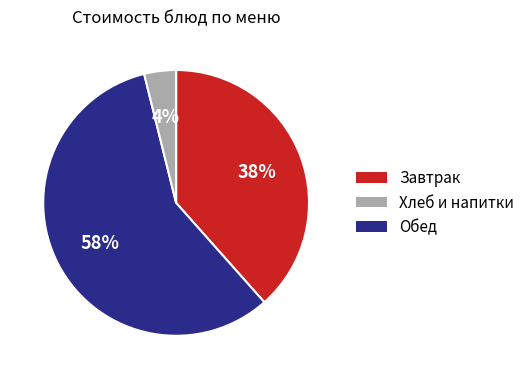

How many slices are in this pie chart?

3